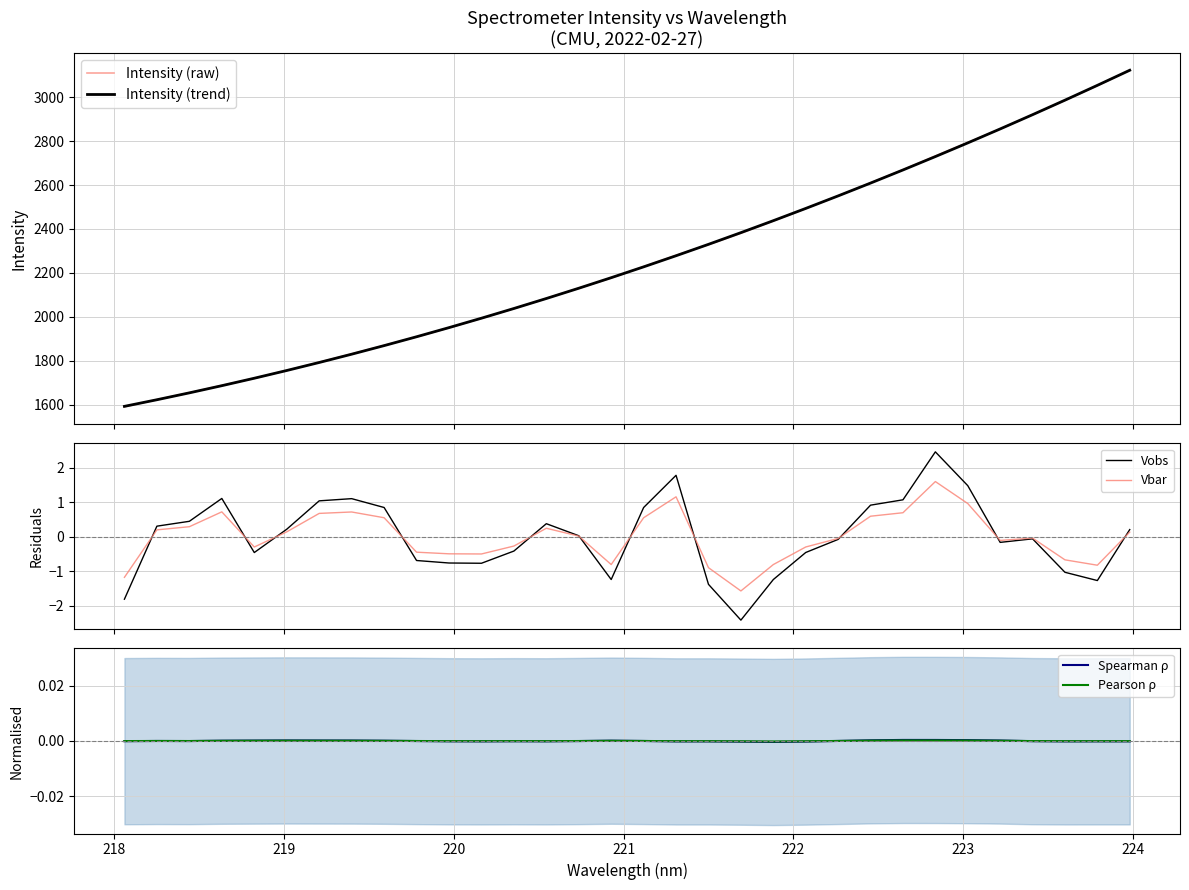

True or false: Intensity (raw) and Vbar cross at least once.

False